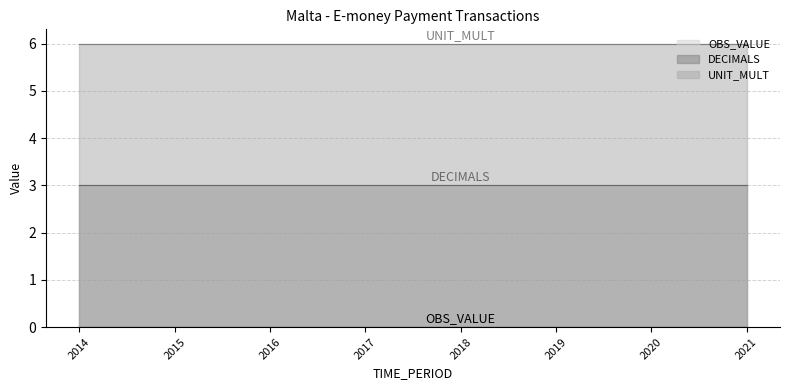

Reading left to right, transcribe all the data shown in this chart.

OBS_VALUE: 2014=0	2015=0	2016=0	2017=0	2018=0	2019=0	2020=0	2021=0
DECIMALS: 2014=3	2015=3	2016=3	2017=3	2018=3	2019=3	2020=3	2021=3
UNIT_MULT: 2014=6	2015=6	2016=6	2017=6	2018=6	2019=6	2020=6	2021=6